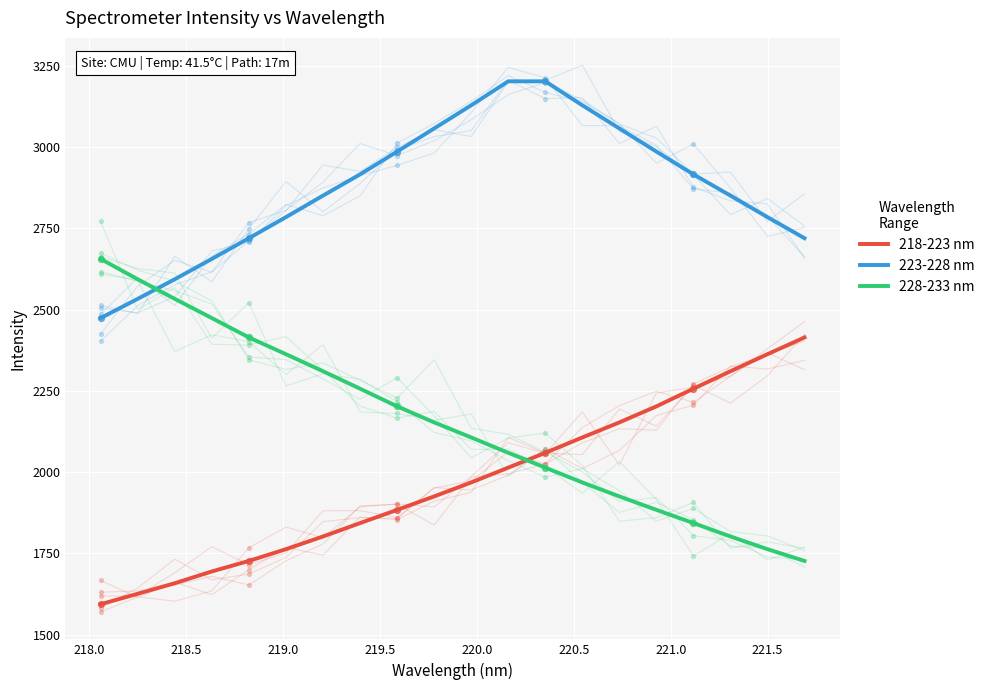

Which series has the widest spread of Y values?

228-233 nm